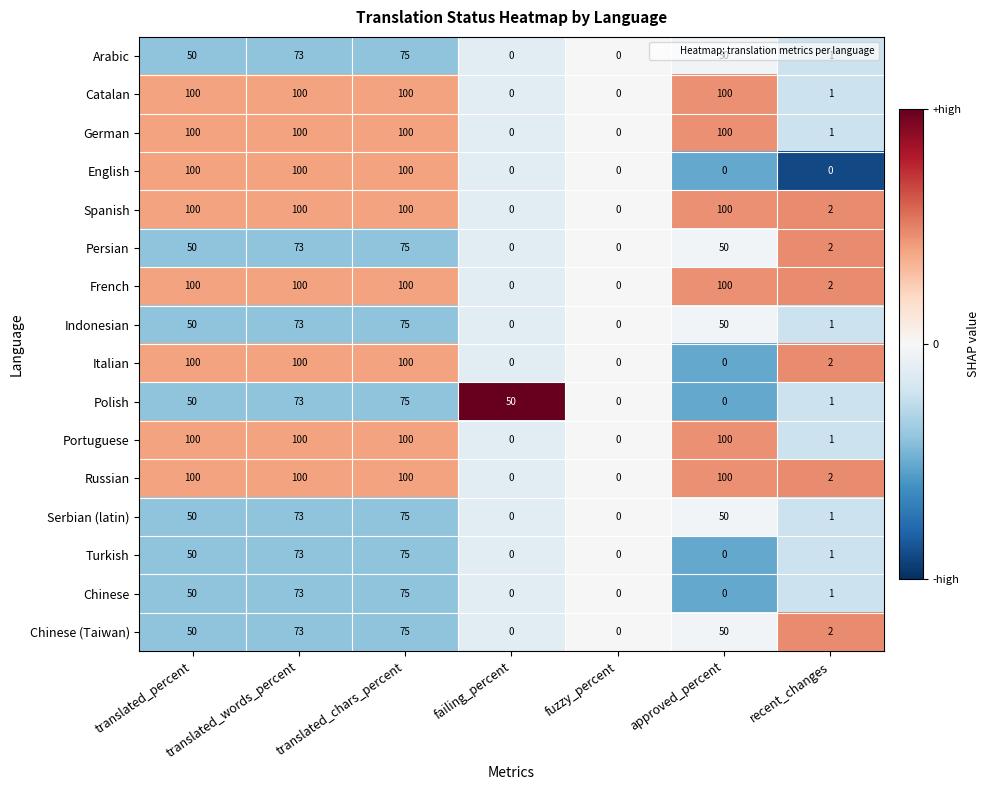

What is the greatest value displayed?

100